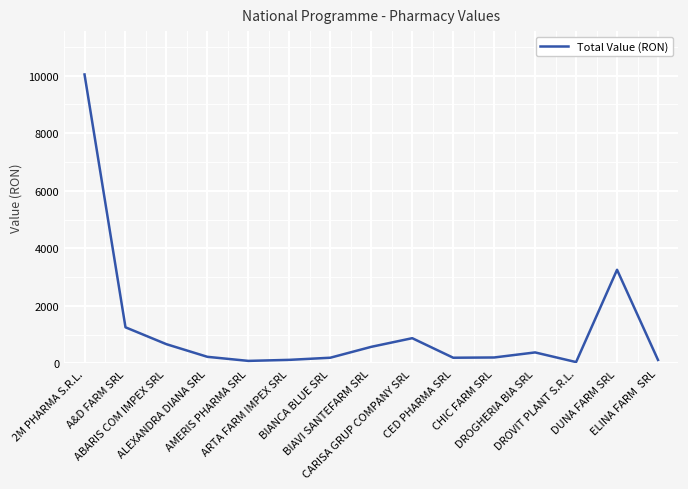

How many categories are shown in the chart?

15